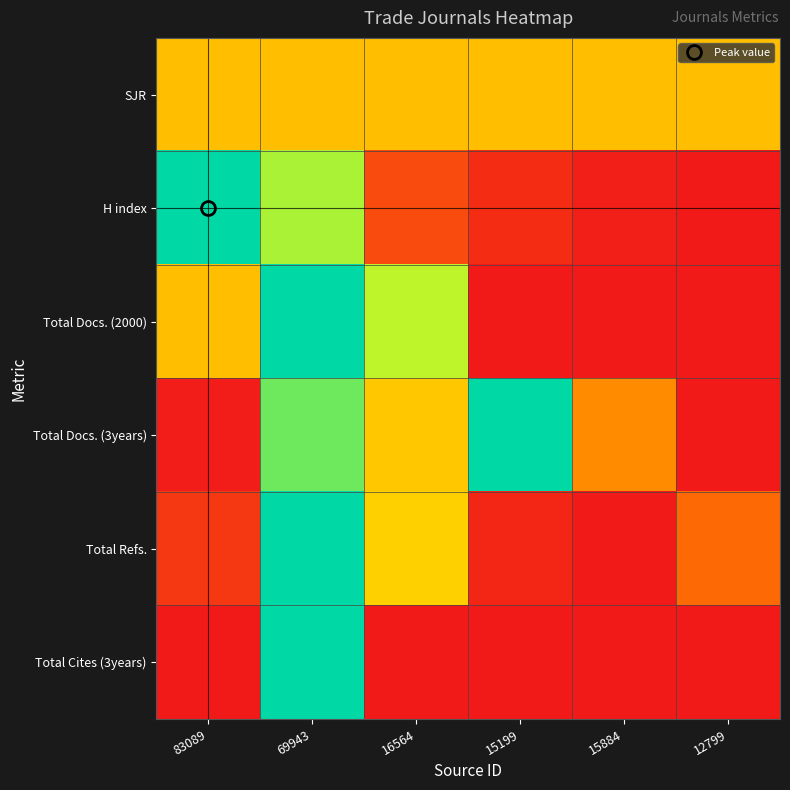

Which series has the largest total across all categories?

SJR